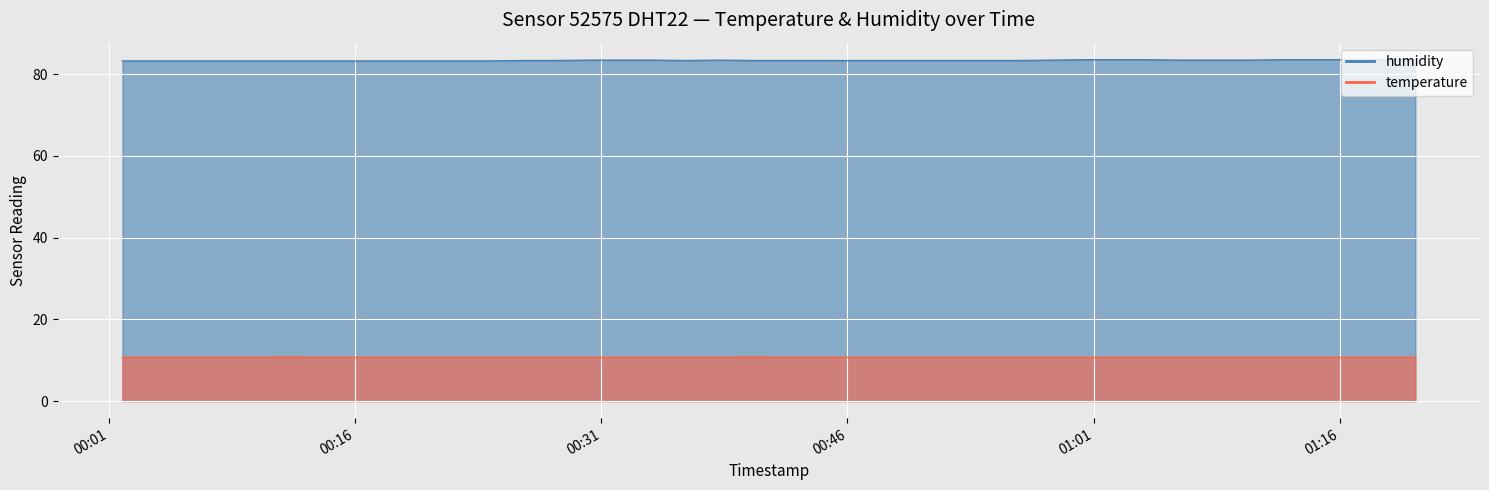

Which series has the largest range (max minus min)?

humidity